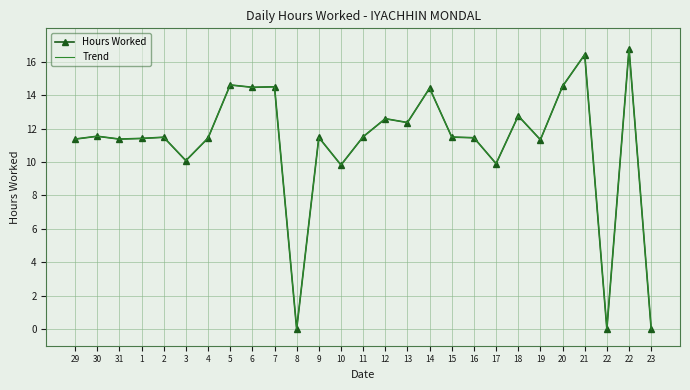

What is the difference between the Trend values at 10 and 22?

9.8